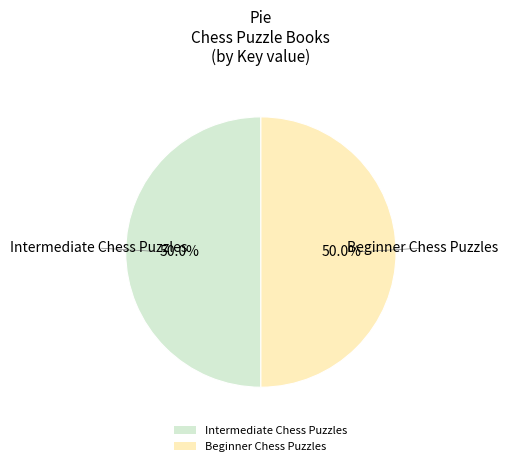

What is the ratio of the value at Beginner Chess Puzzles to the value at Intermediate Chess Puzzles?

1.0